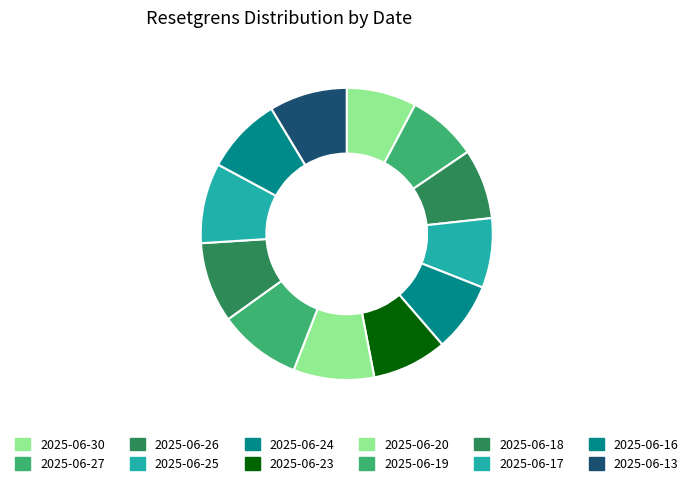

What is the ratio of the value at 2025-06-19 to the value at 2025-06-25?

1.2